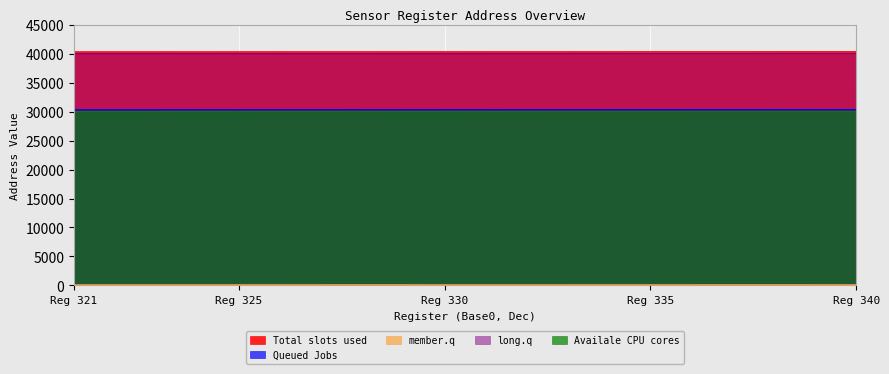

List the series in order of their peak value, lowest first.

member.q, Availale CPU cores, Queued Jobs, long.q, Total slots used